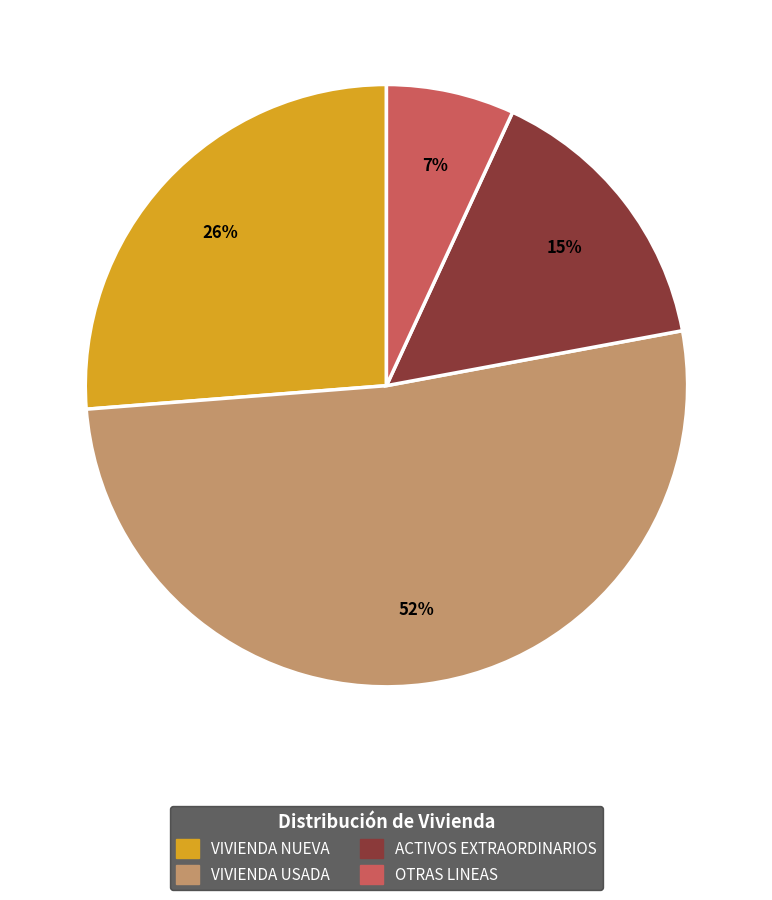

Is the sum of VIVIENDA USADA and VIVIENDA NUEVA greater than half?

Yes